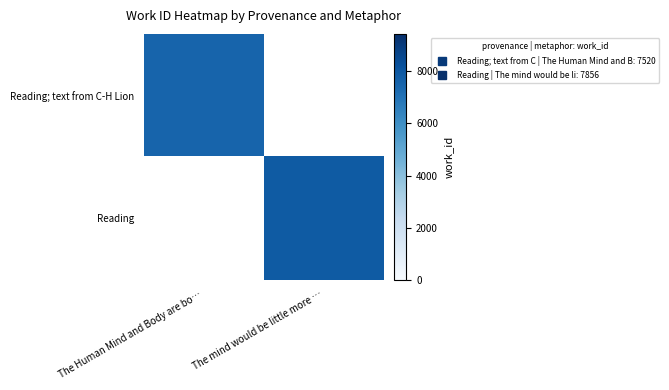

At which category does the chart reach its minimum across all series?

The Human Mind and Body are bo…